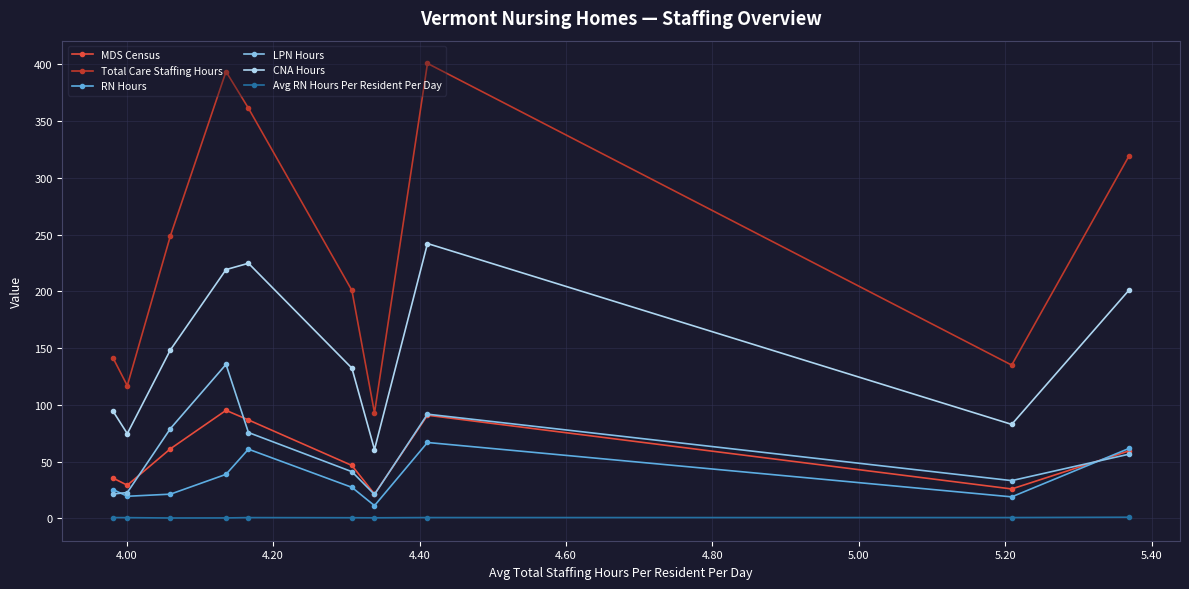

How many values in the LPN Hours series are below 56?

5